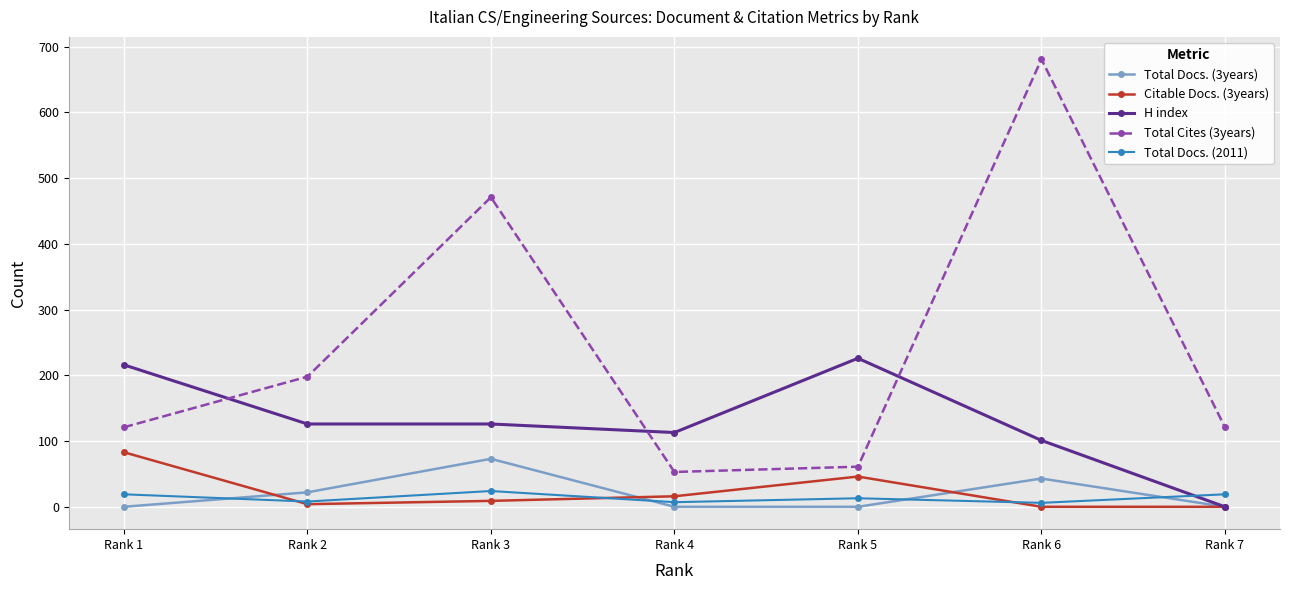

Which series has the largest range (max minus min)?

Total Cites (3years)